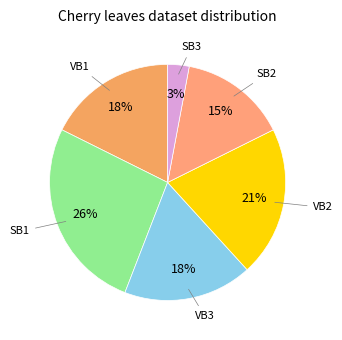

Does VB2 represent more than half of the total?

No